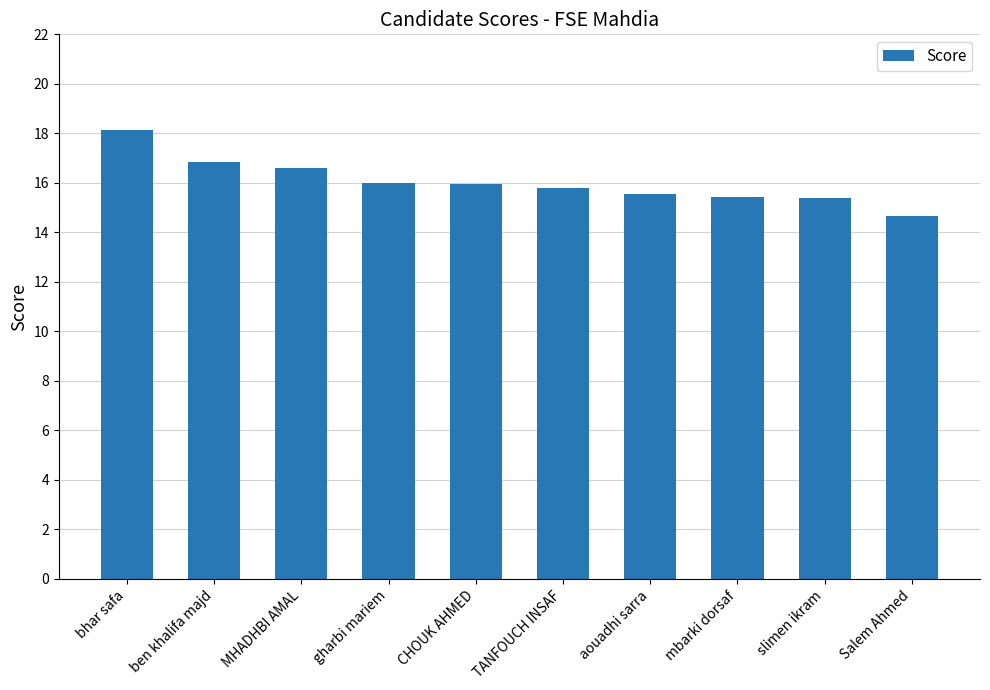

What is the average value?

16.0